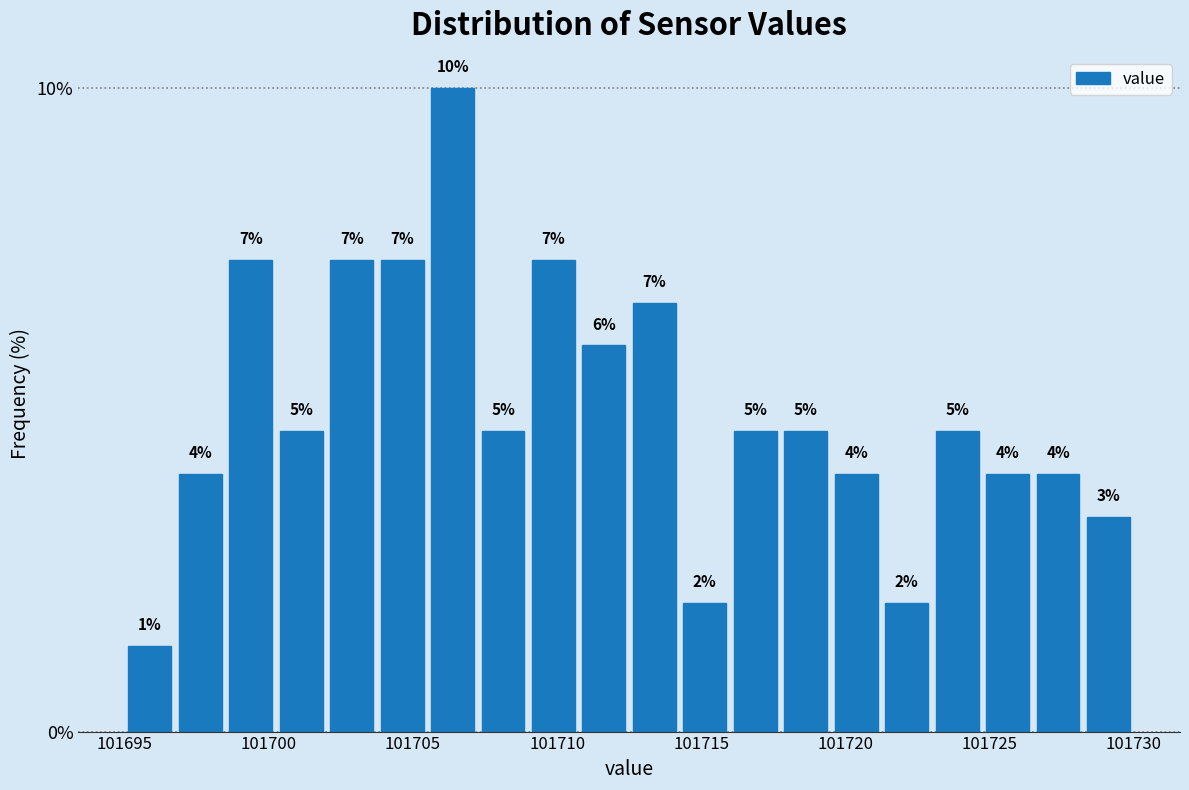

Read against the x-axis, roughly where is the centre of the tallest bar?

101706.5